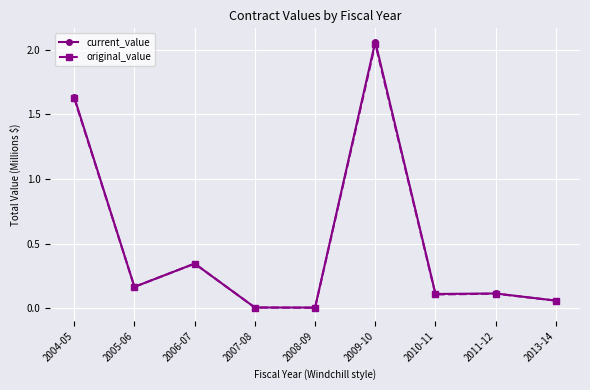

Which series changed the most between 2007-08 and 2009-10?

current_value